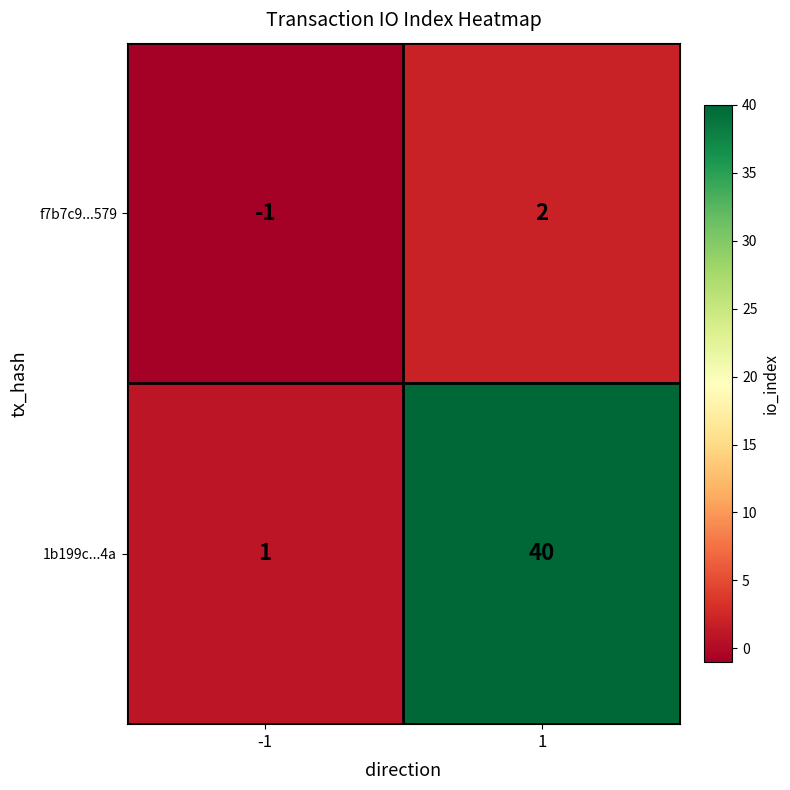

At which category is the sum across all series the highest?

1